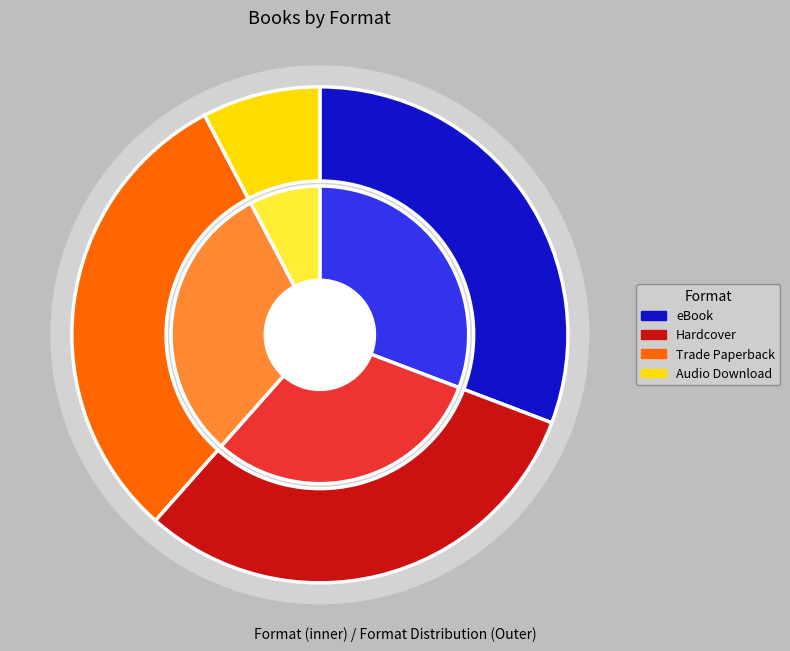

Does Audio Download represent more than half of the total?

No